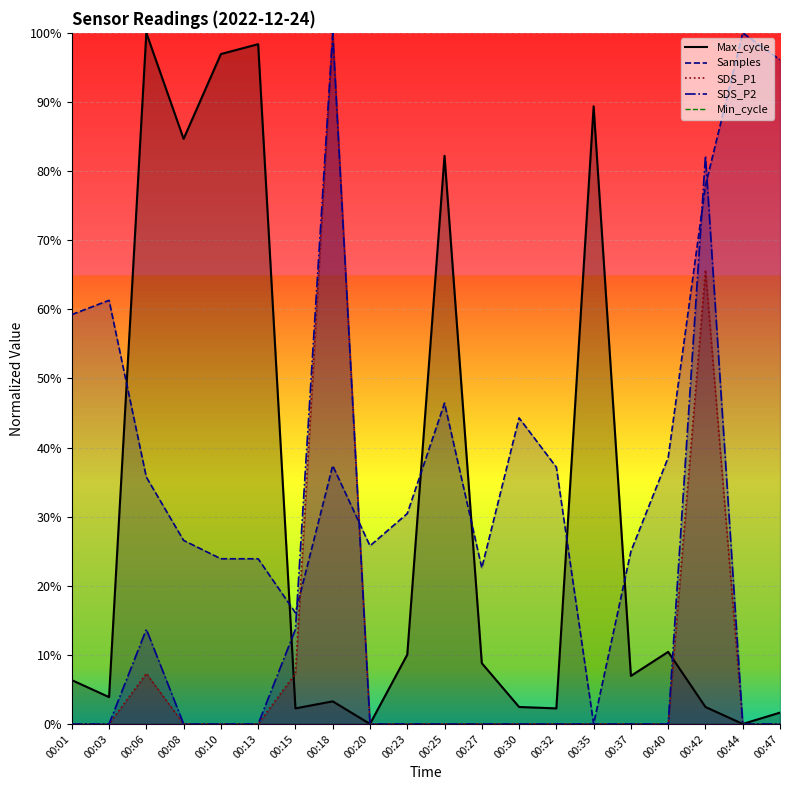

Reading left to right, transcribe all the data shown in this chart.

SDS_P1: 00:01=0.0	00:03=0.0	00:06=7.3	00:08=0.0	00:10=0.0	00:13=0.0	00:15=7.3	00:18=100.0	00:20=0.0	00:23=0.0	00:25=0.0	00:27=0.0	00:30=0.0	00:32=0.0	00:35=0.0	00:37=0.0	00:40=0.0	00:42=65.7	00:44=0.0	00:47=0.0
SDS_P2: 00:01=0.0	00:03=0.0	00:06=13.7	00:08=0.0	00:10=0.0	00:13=0.0	00:15=13.7	00:18=100.0	00:20=0.0	00:23=0.0	00:25=0.0	00:27=0.0	00:30=0.0	00:32=0.0	00:35=0.0	00:37=0.0	00:40=0.0	00:42=82.2	00:44=0.0	00:47=0.0
Max_cycle: 00:01=6.3	00:03=3.9	00:06=100.0	00:08=84.7	00:10=96.9	00:13=98.4	00:15=2.2	00:18=3.3	00:20=0.0	00:23=10.0	00:25=82.2	00:27=8.8	00:30=2.5	00:32=2.2	00:35=89.4	00:37=7.0	00:40=10.4	00:42=2.5	00:44=0.0	00:47=1.6
Samples: 00:01=59.2	00:03=61.3	00:06=35.7	00:08=26.6	00:10=23.9	00:13=23.9	00:15=16.1	00:18=37.4	00:20=25.8	00:23=30.4	00:25=46.4	00:27=22.6	00:30=44.3	00:32=37.2	00:35=0.0	00:37=25.0	00:40=38.5	00:42=77.9	00:44=100.0	00:47=96.1